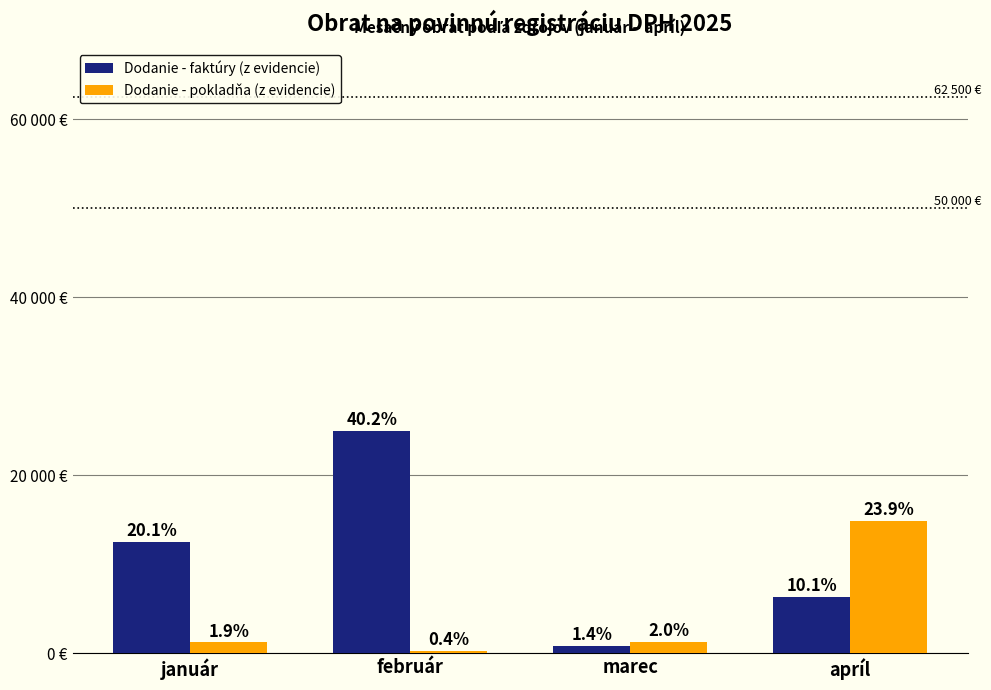

What position from the left is február?

2